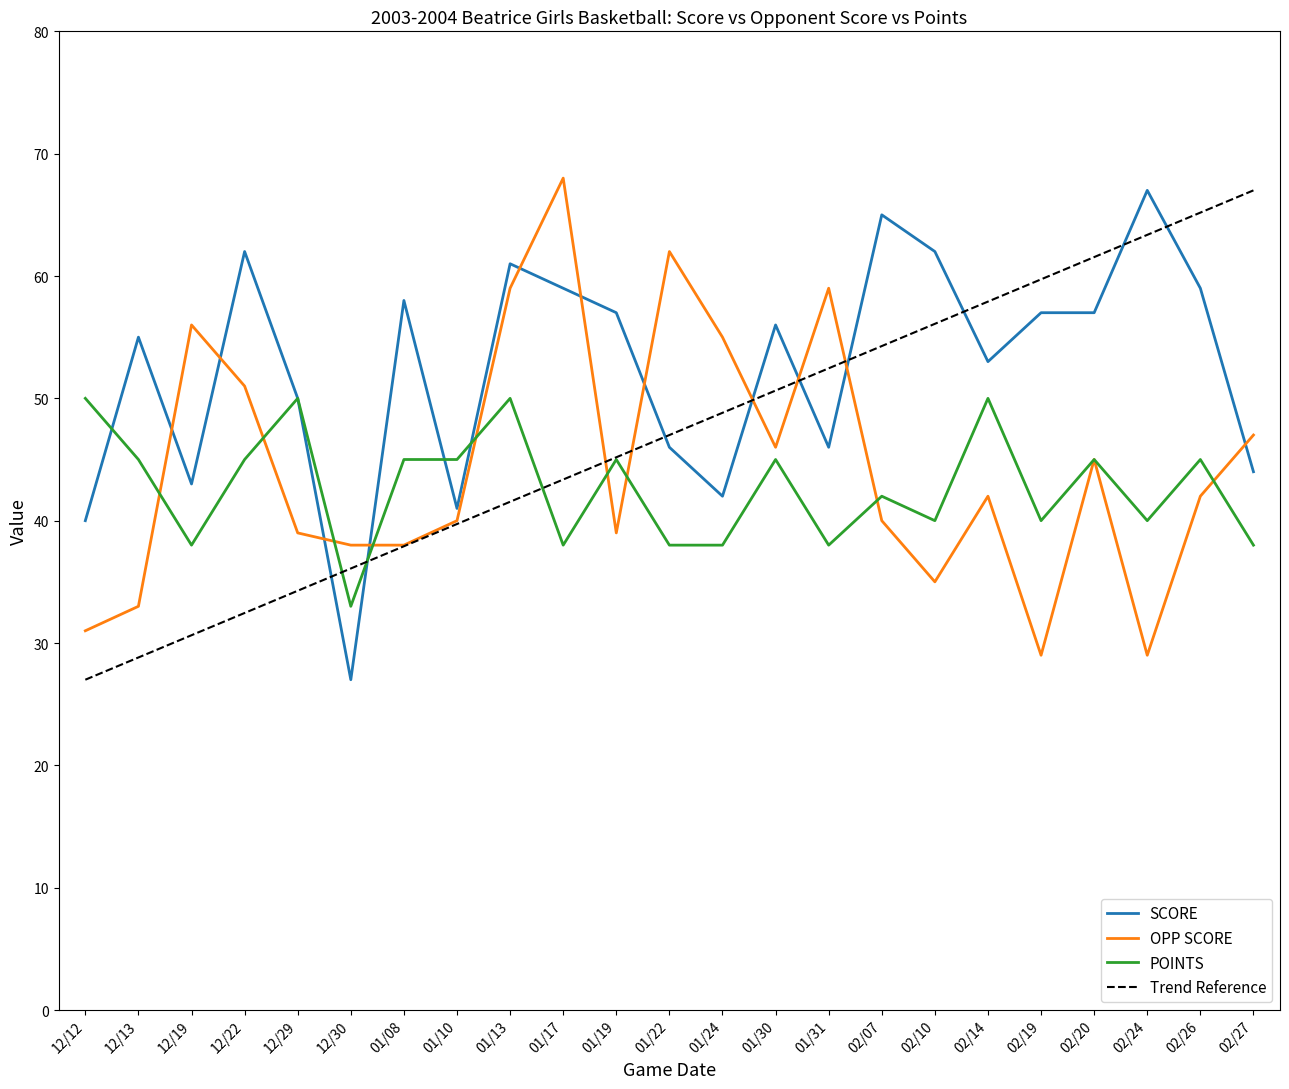

What is the difference between the highest and lowest values at 01/08?

20.1